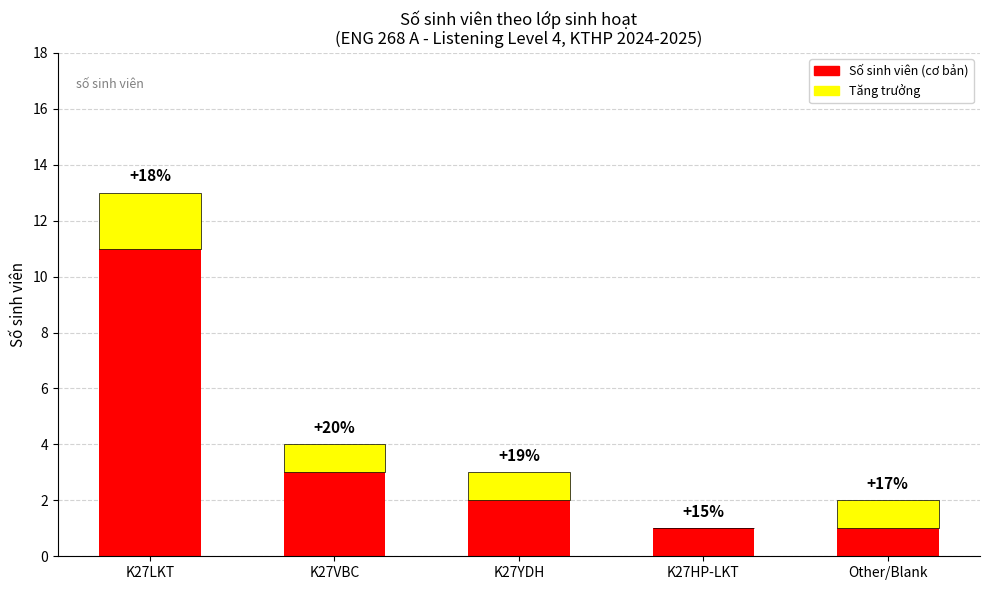

Are the bars horizontal?

No